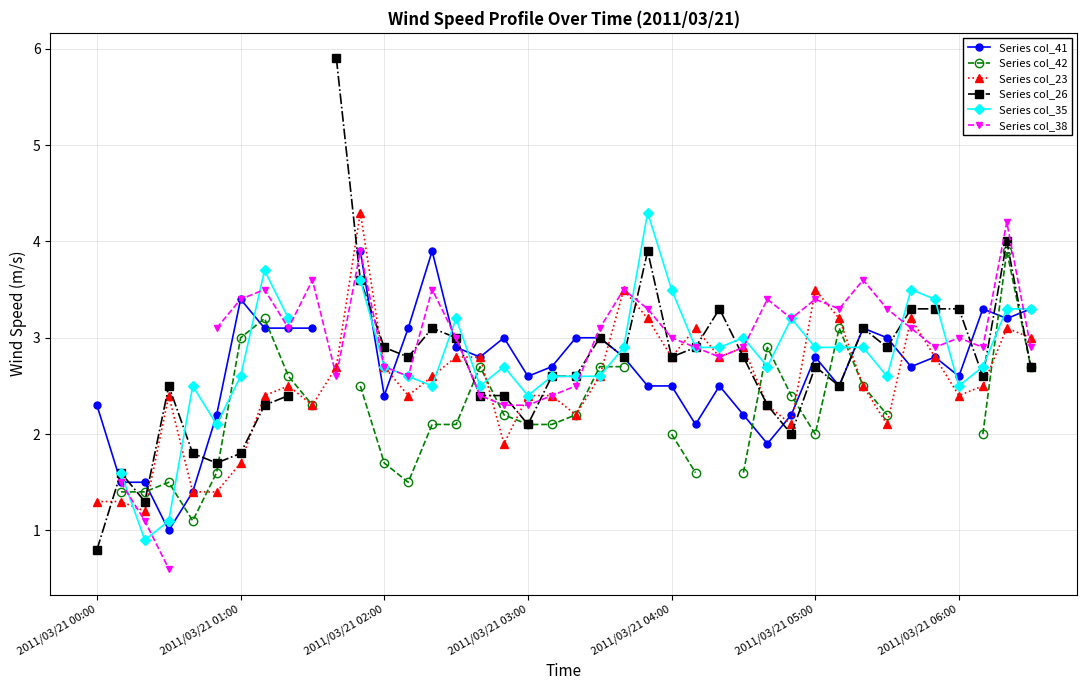

What is the sum of the Series col_23 values at 19 and 2011/03/21 05:00?

3.8